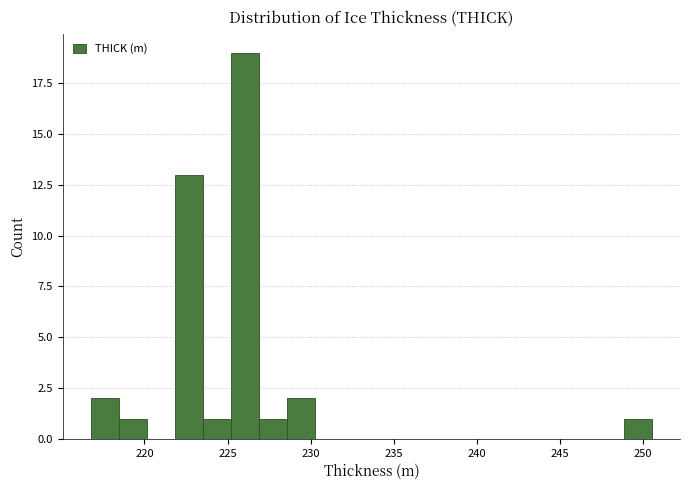

Read against the x-axis, roughly where is the centre of the tallest bar?

226.0